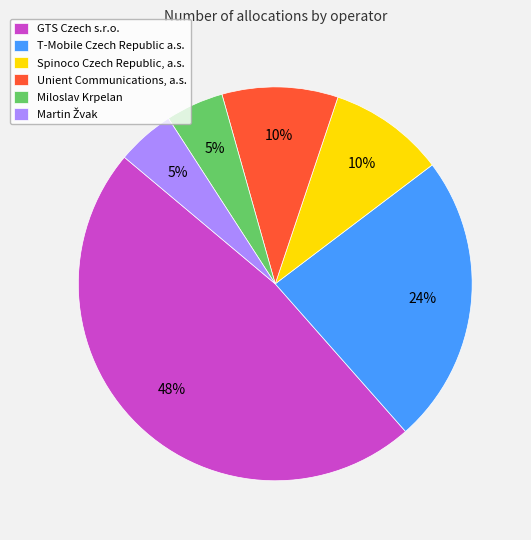

Does GTS Czech s.r.o. represent more than half of the total?

No